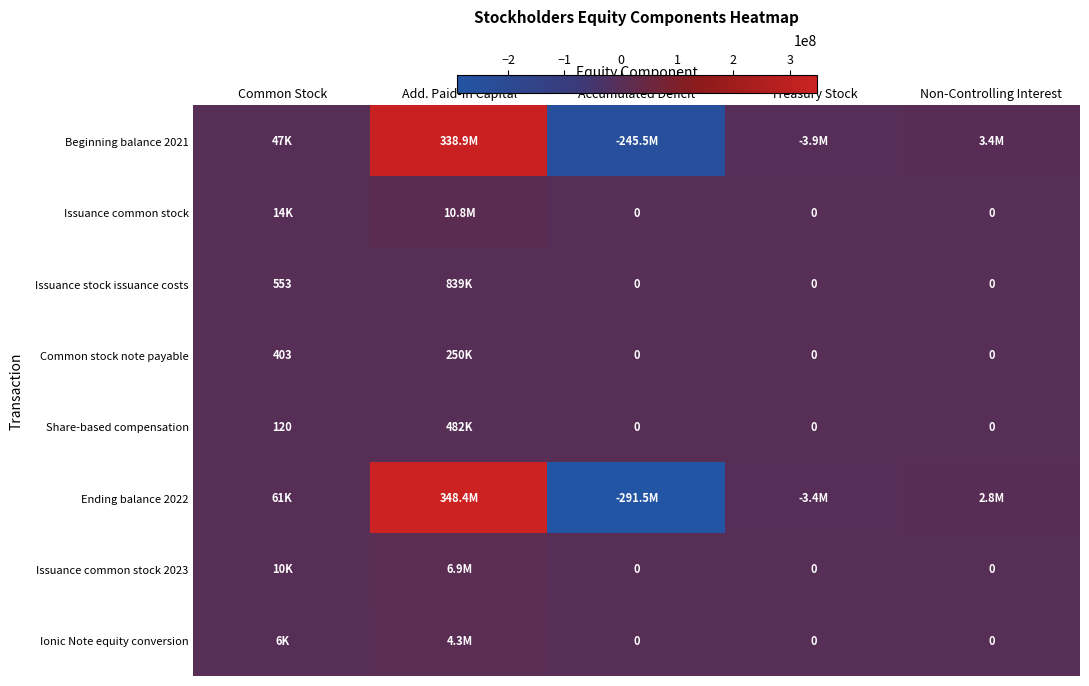

Is it true that Issuance stock issuance costs equals 836 at Common Stock?

False